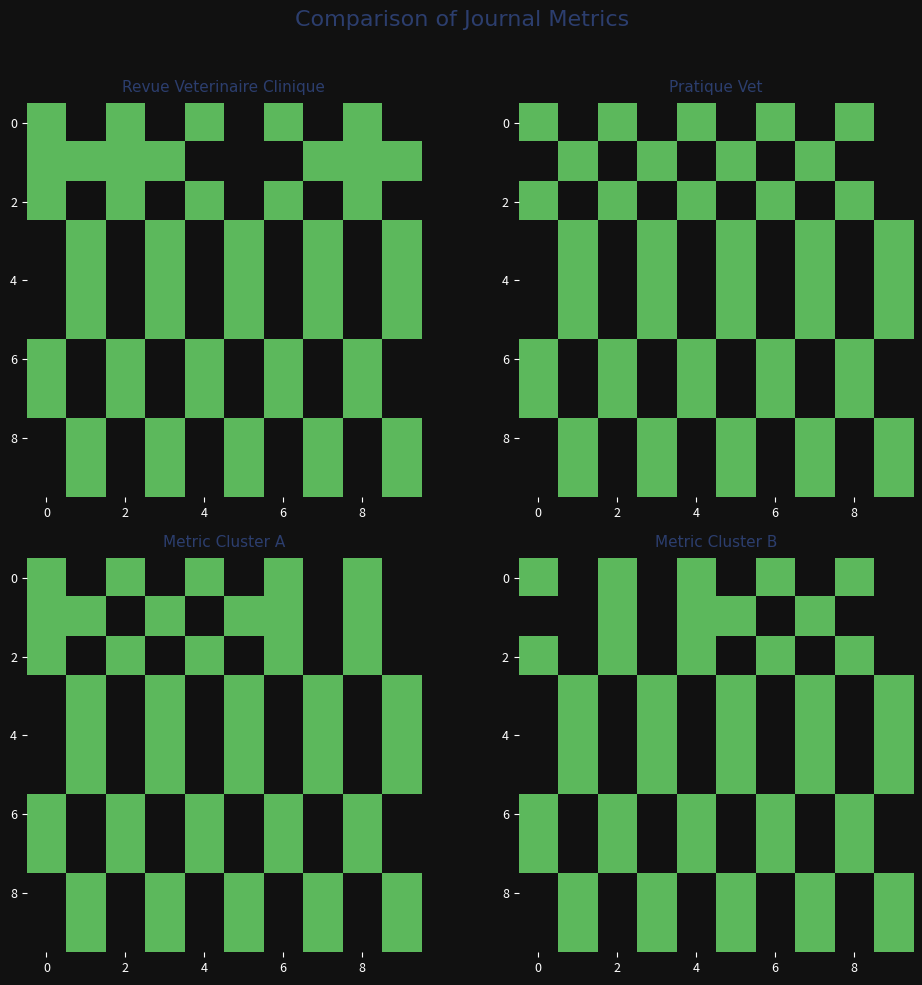

The 0 series shows 2 at 6. True or false?

False